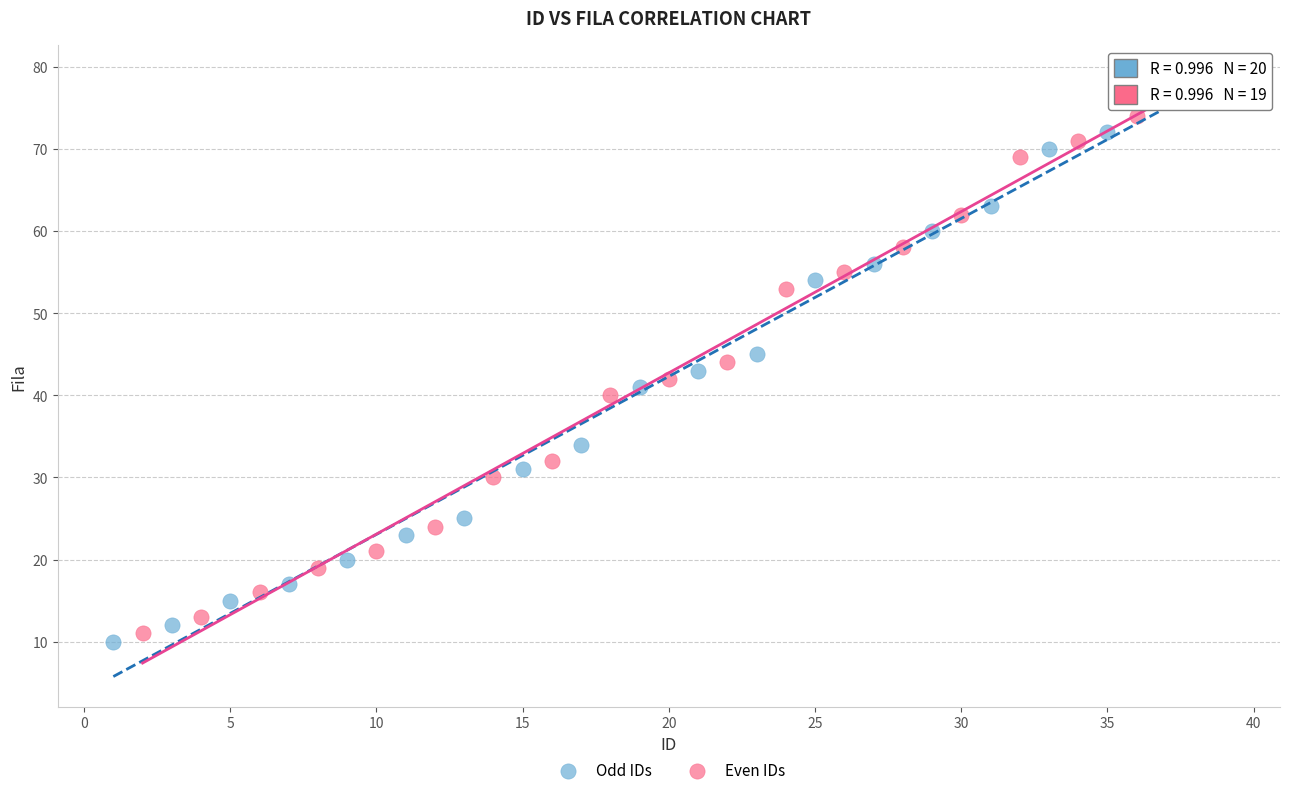

What are all the series names shown in the legend?

Odd IDs, Even IDs